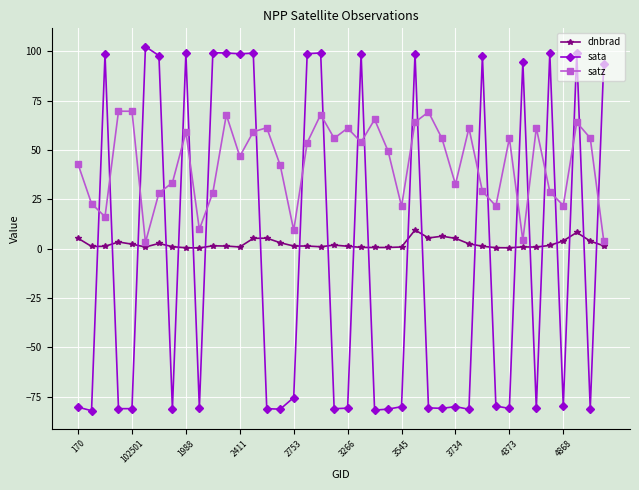

Which series has the largest total across all categories?

satz